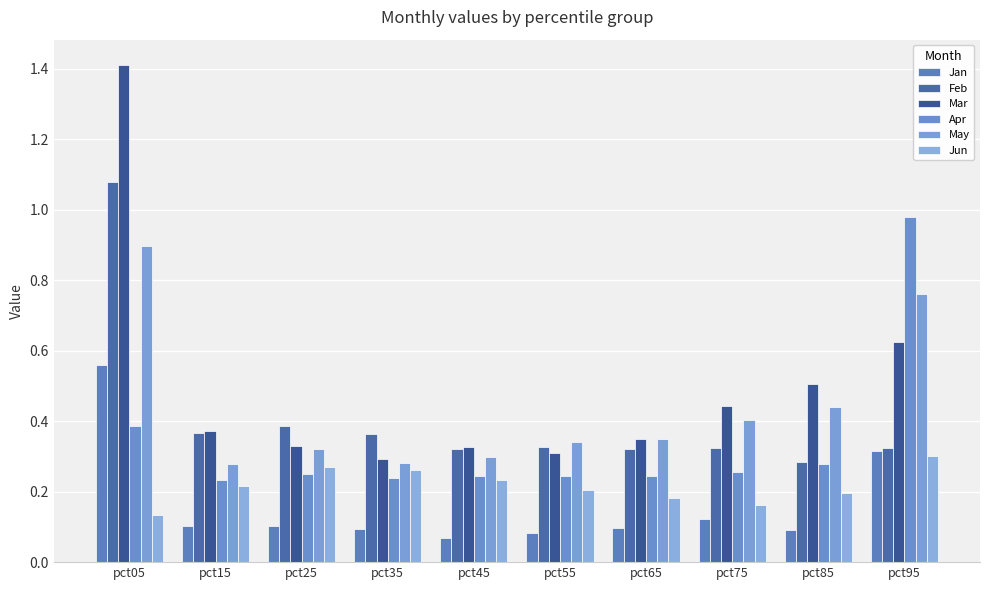

Count the number of data series in this chart.

6